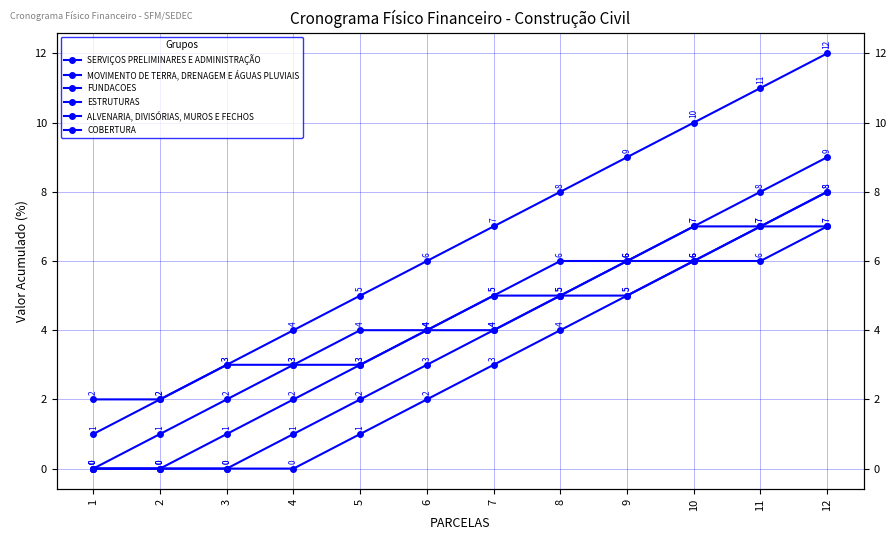

What is the total value across all series at 11?

46